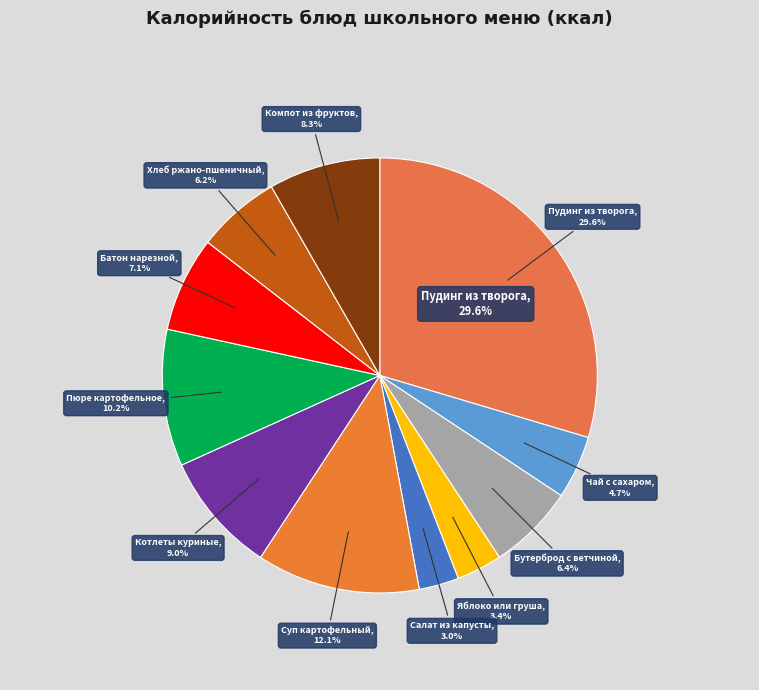

True or false: Суп картофельный с бобовыми и гренками accounts for 12% of the total.

True